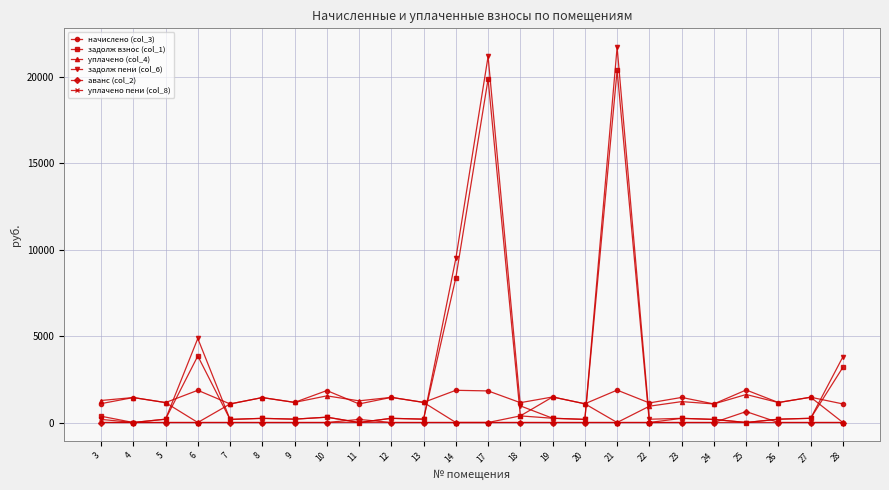

What is the maximum value shown in the chart?

21723.8